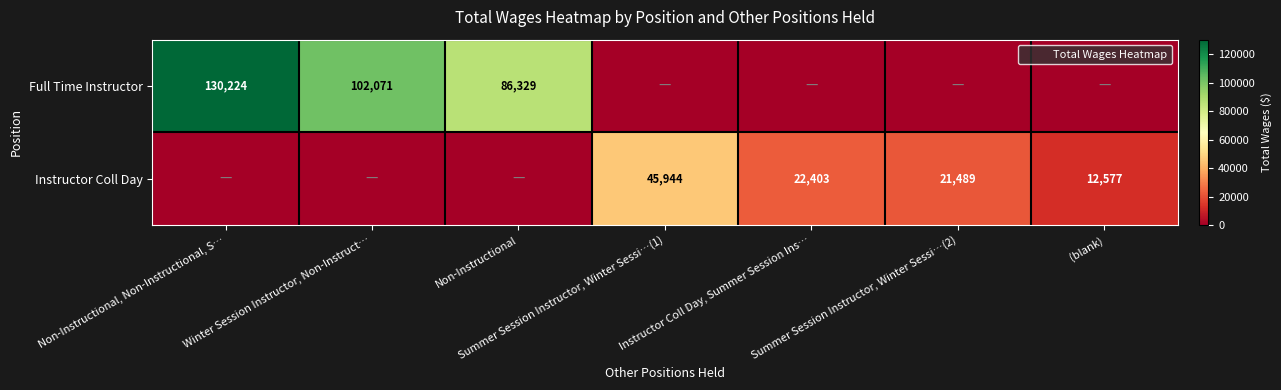

Which series has the largest total across all categories?

Full Time Instructor